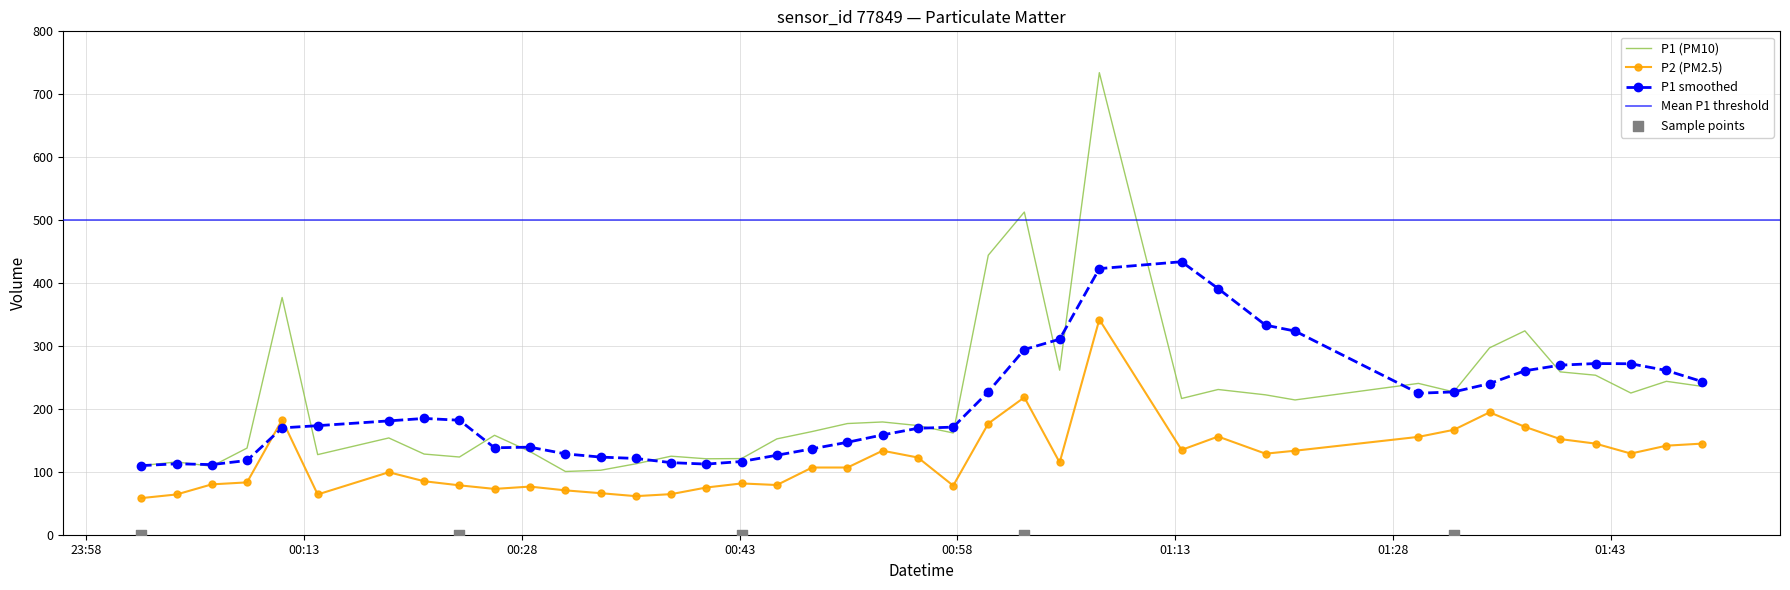

What is the lowest value of the P2 (PM2.5) series?

58.2